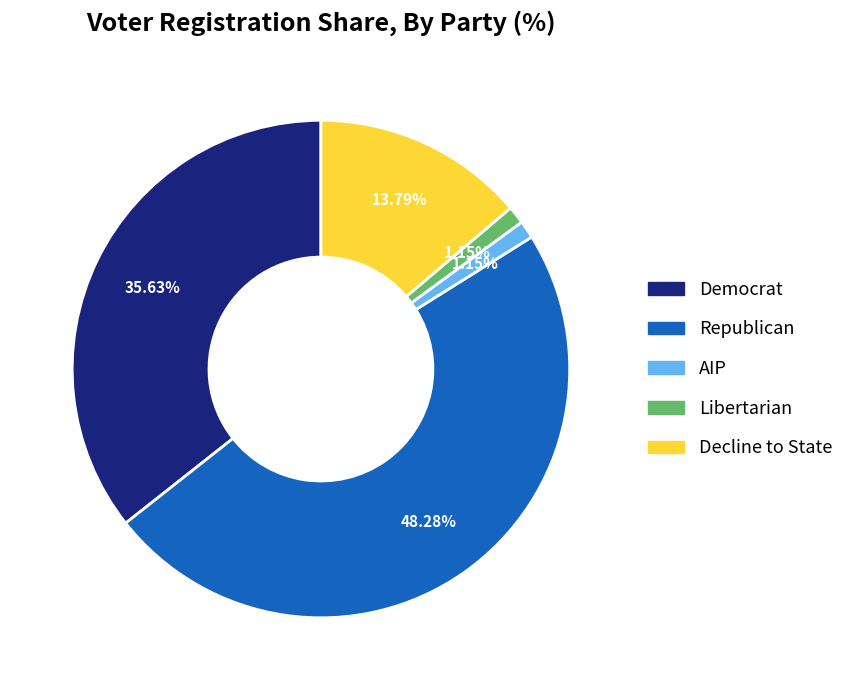

Between Republican and AIP, which is larger?

Republican